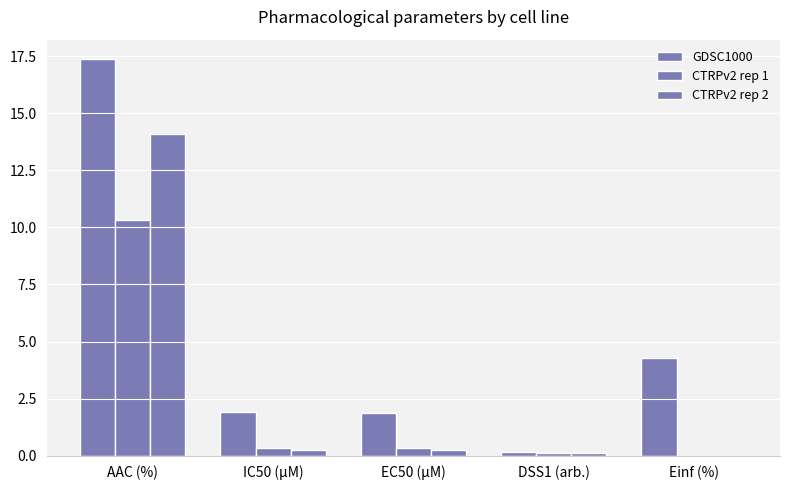

How many groups of bars are there?

5